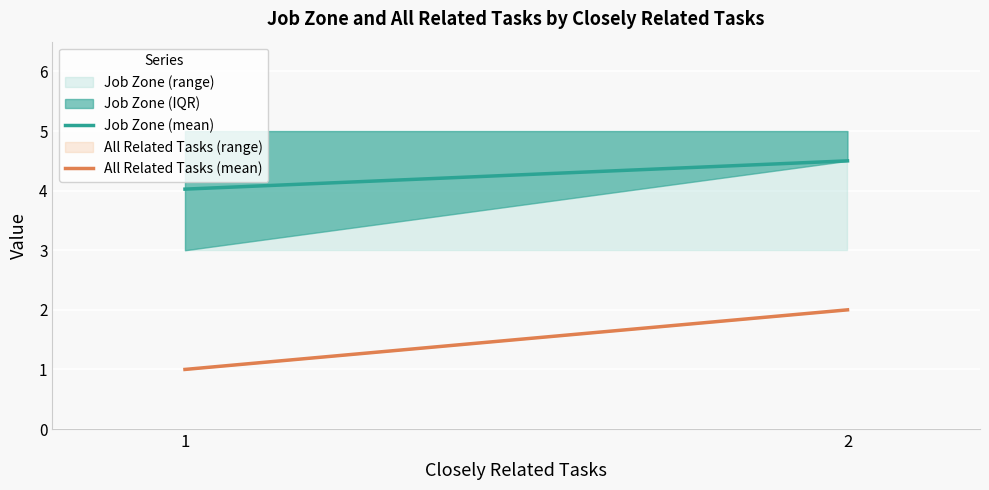

Rank the series at 1 from highest to lowest value.

Job Zone (upper), Job Zone (mean), Job Zone (lower), All Related Tasks (mean), All Related Tasks (upper), All Related Tasks (lower)